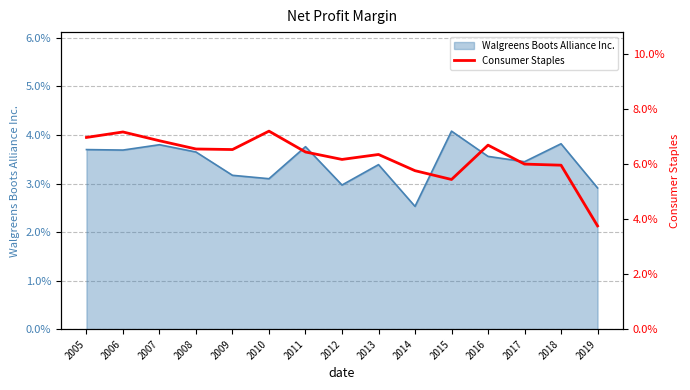

Rank the categories by value from lowest to highest.

2019, 2015, 2014, 2018, 2017, 2012, 2013, 2011, 2009, 2008, 2016, 2007, 2005, 2006, 2010